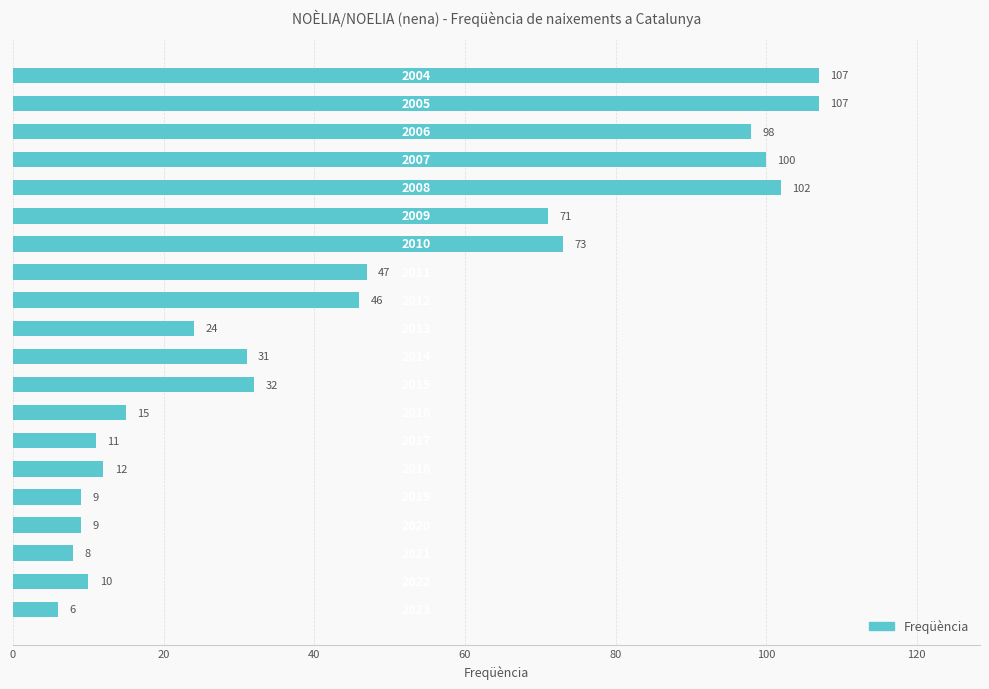

What is the average value?

46